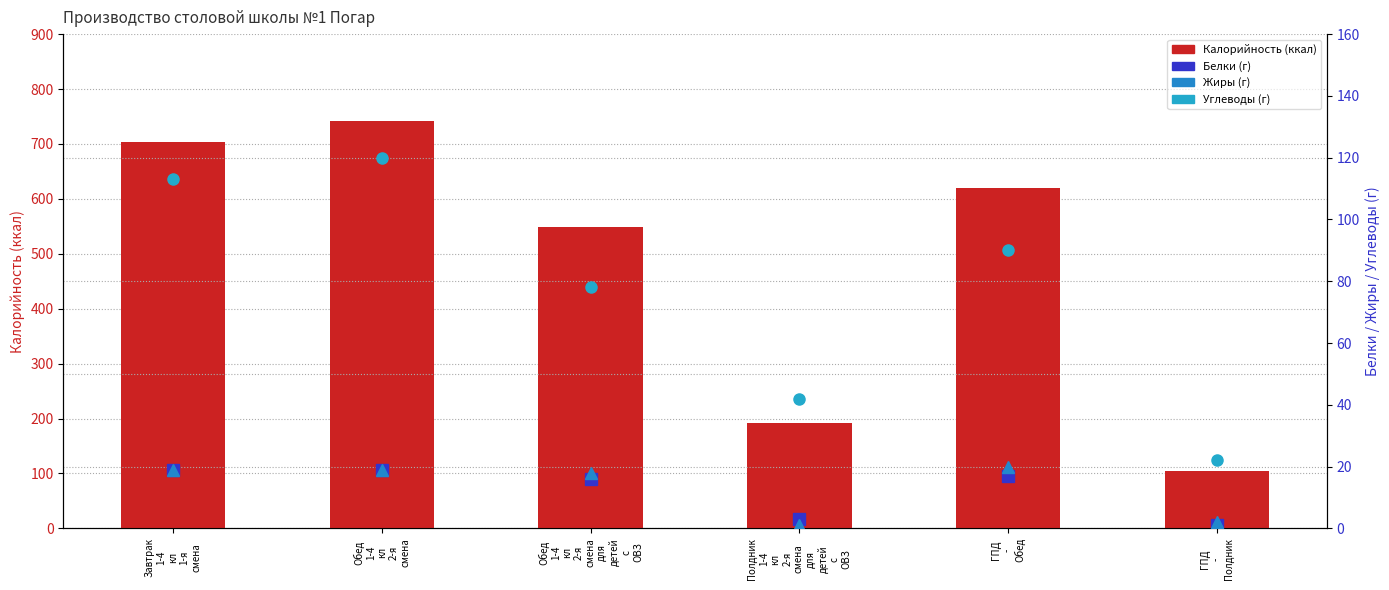

Does the chart contain any negative values?

No